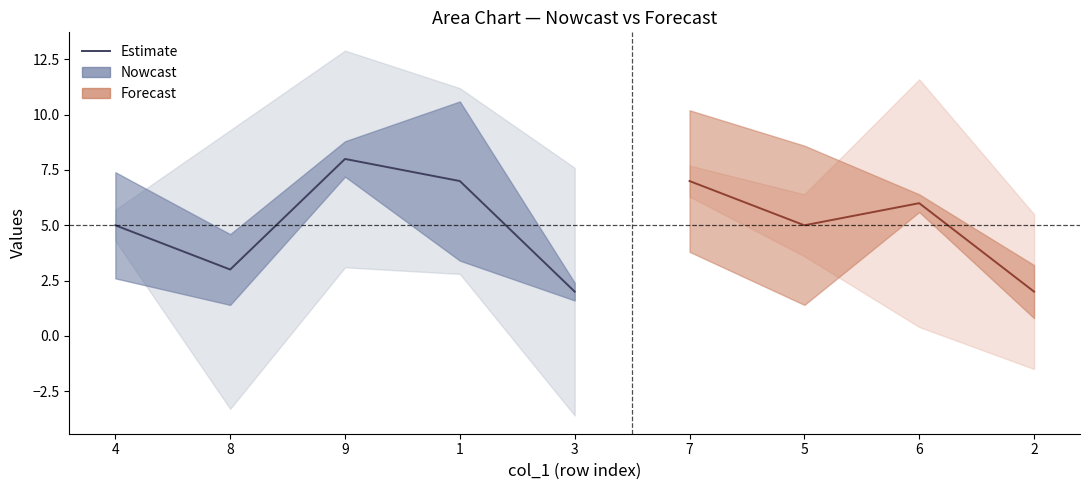

At which category is the sum across all series the highest?

9